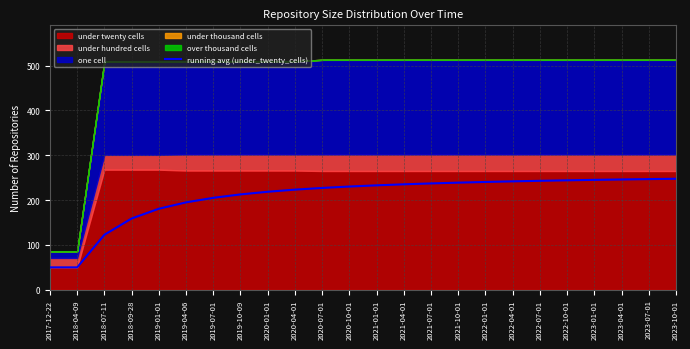

Is it true that the value at 2021-07-01 is 341.4?

False